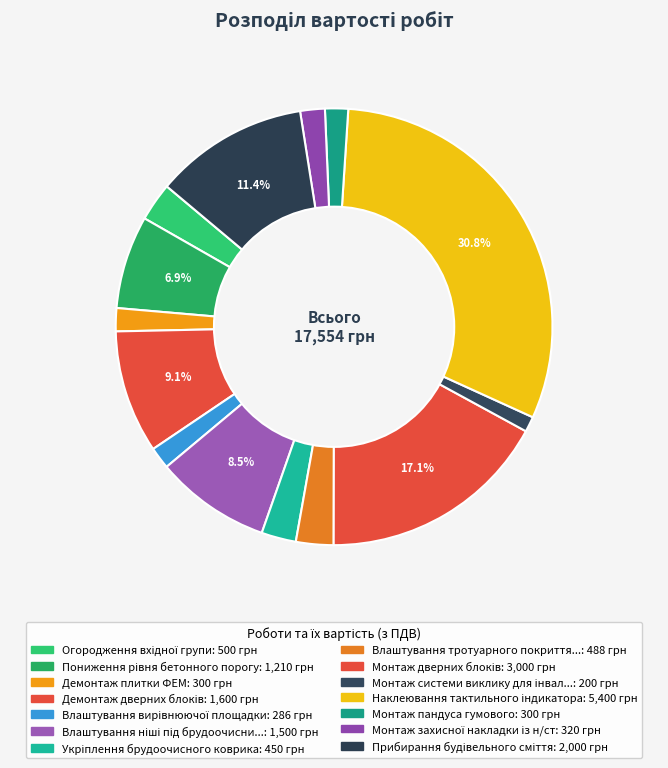

To the nearest percent, what is the difference between the largest and smallest slice percentages?

30%